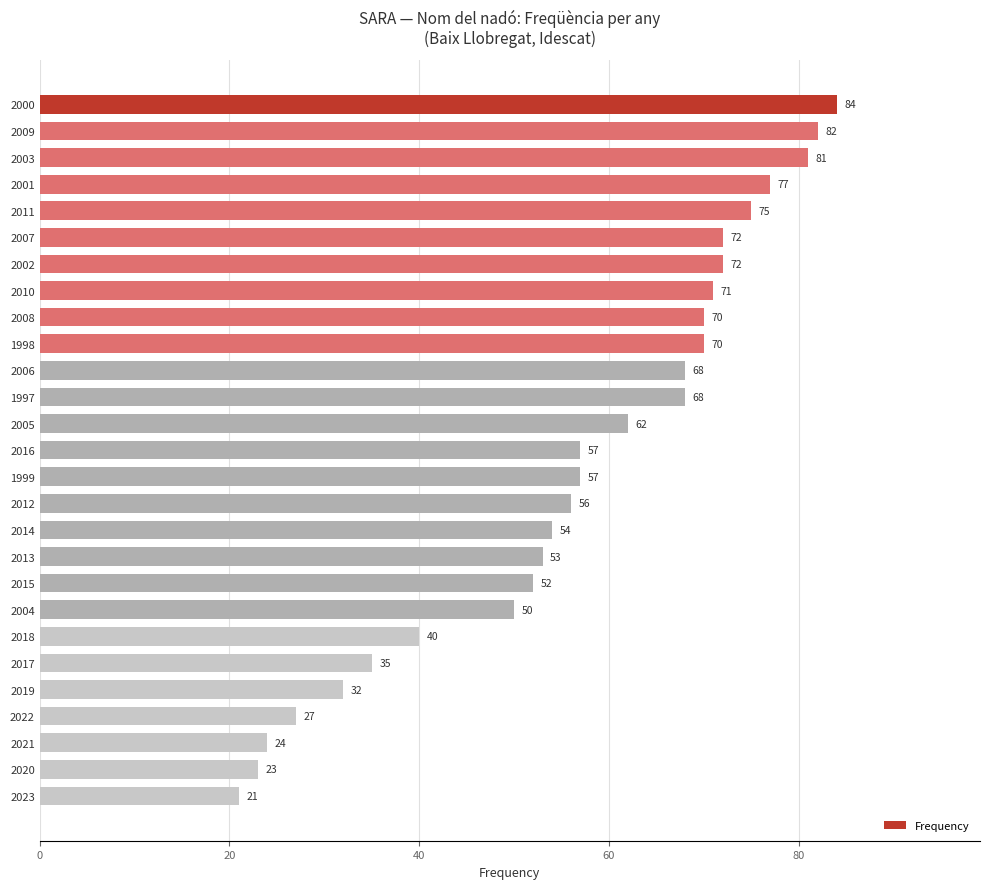

Are the bars grouped side by side (vs. stacked)?

No